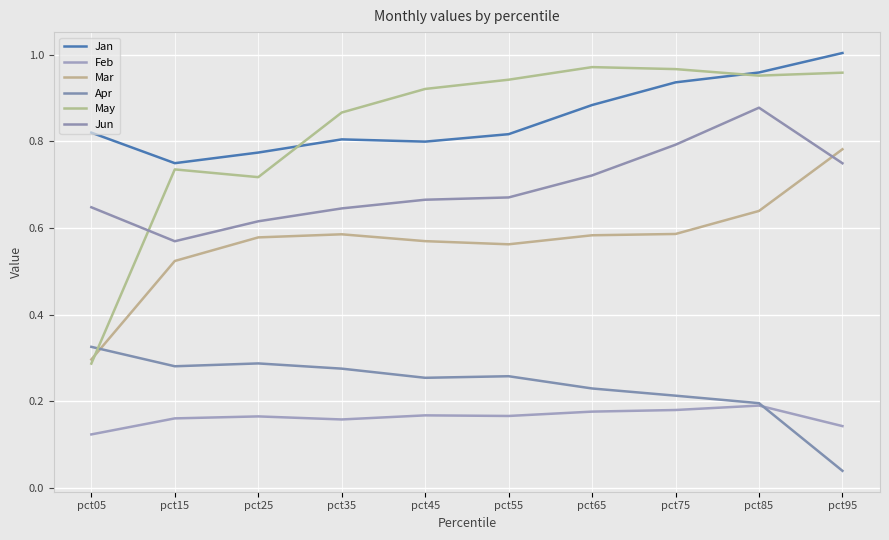

What is the greatest value displayed?

1.0